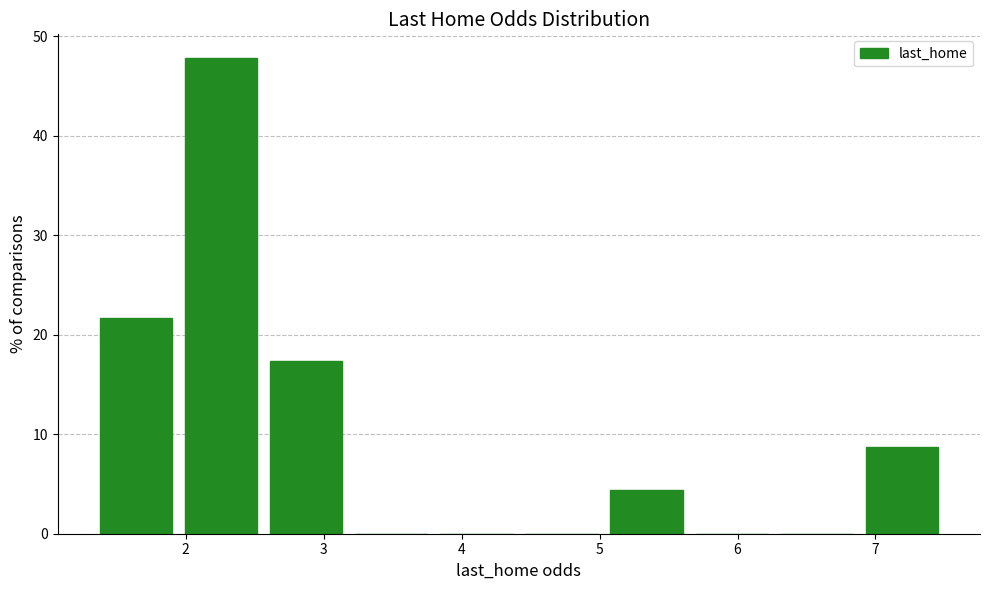

Which range on the x-axis has the tallest bar?

1.9 to 2.6